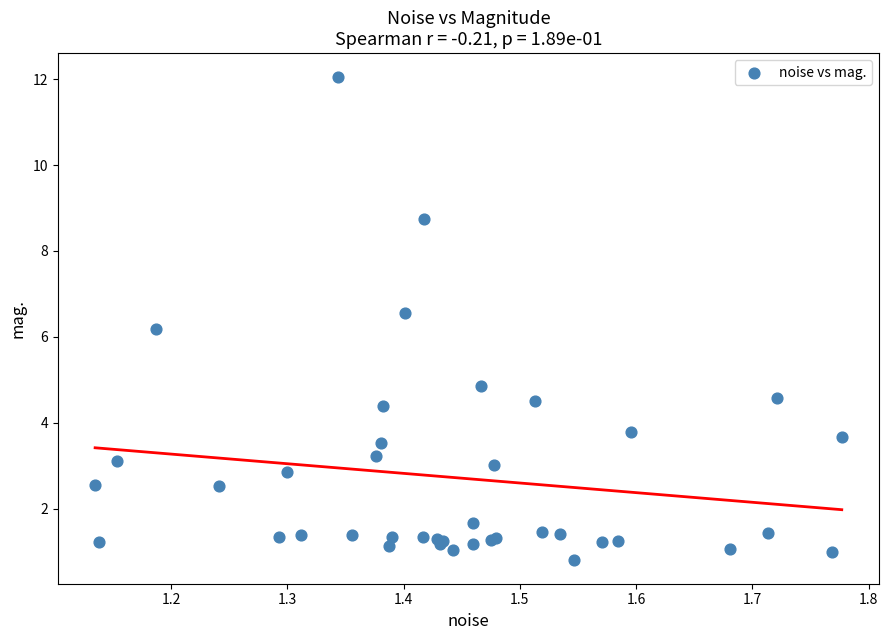

What Y value in the scatter plot is closest to 6?

6.2